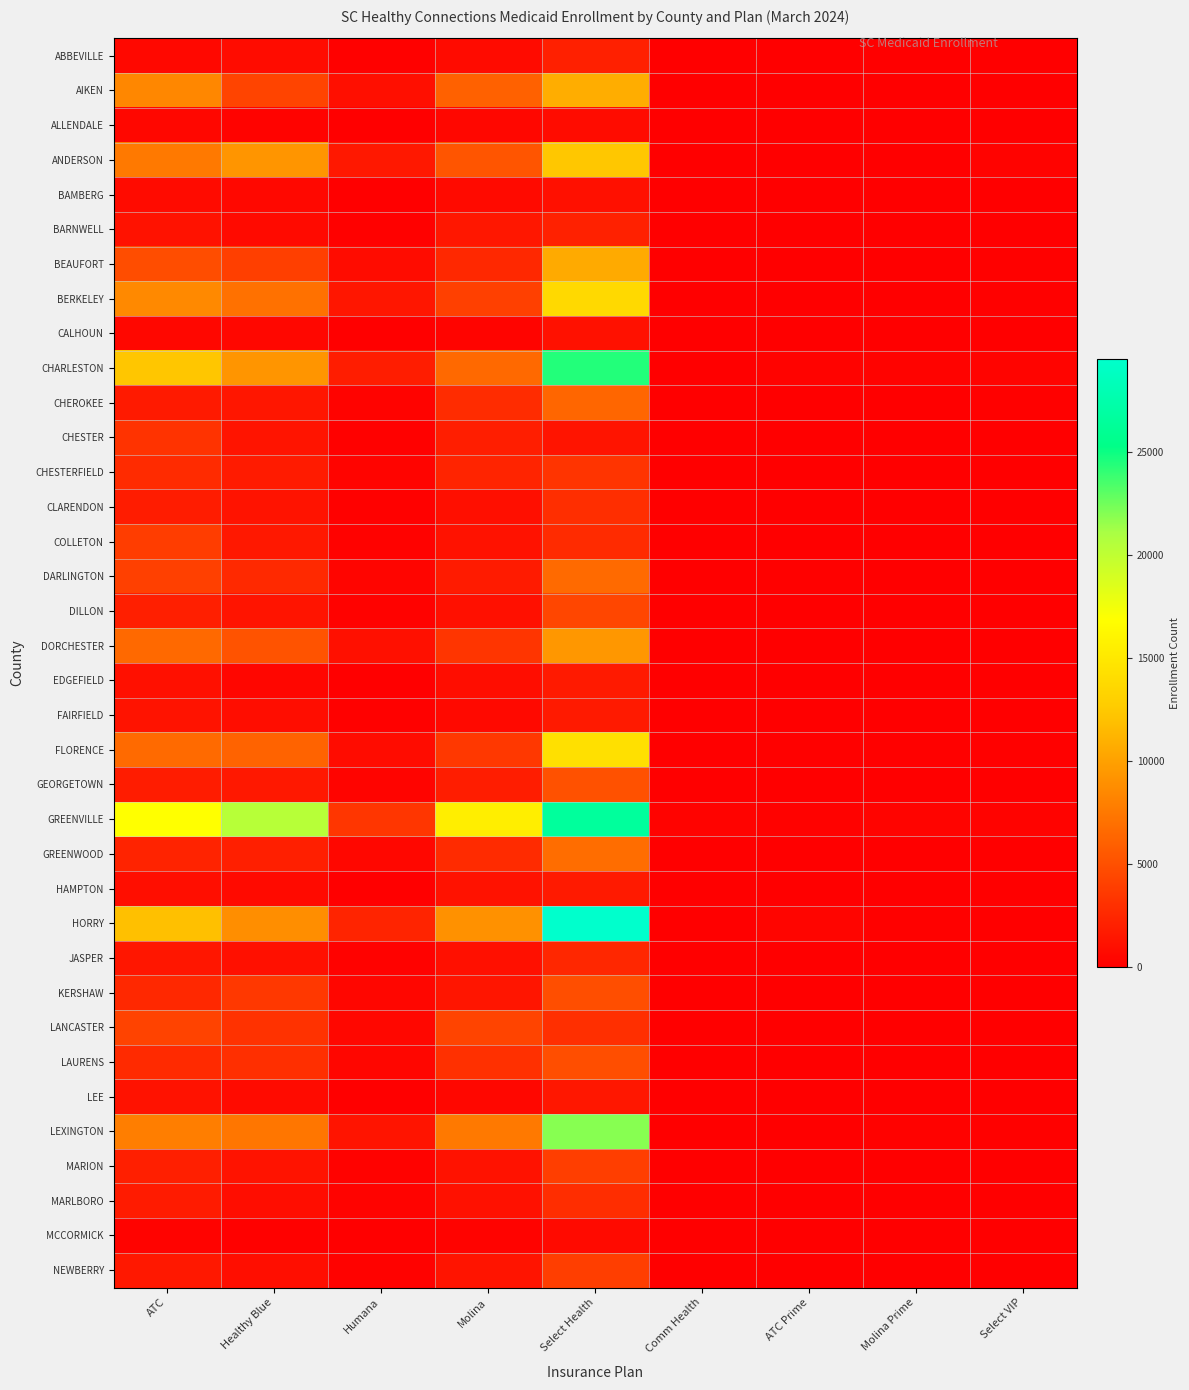

Reading right to left, extract all data points from this chart.

ABBEVILLE: Select VIP=29	Molina Prime=17	ATC Prime=9	Comm Health=1	Select Health=2046	Molina=708	Humana=131	Healthy Blue=791	ATC=550
AIKEN: Select VIP=114	Molina Prime=66	ATC Prime=12	Comm Health=16	Select Health=10745	Molina=6066	Humana=1016	Healthy Blue=4280	ATC=8385
ALLENDALE: Select VIP=12	Molina Prime=14	ATC Prime=5	Comm Health=0	Select Health=770	Molina=479	Humana=35	Healthy Blue=255	ATC=498
ANDERSON: Select VIP=248	Molina Prime=73	ATC Prime=61	Comm Health=74	Select Health=12348	Molina=5331	Humana=1543	Healthy Blue=9269	ATC=7529
BAMBERG: Select VIP=23	Molina Prime=21	ATC Prime=14	Comm Health=2	Select Health=1063	Molina=657	Humana=64	Healthy Blue=571	ATC=747
BARNWELL: Select VIP=21	Molina Prime=31	ATC Prime=18	Comm Health=1	Select Health=2095	Molina=1461	Humana=140	Healthy Blue=690	ATC=1194
BEAUFORT: Select VIP=117	Molina Prime=13	ATC Prime=65	Comm Health=12	Select Health=10597	Molina=2544	Humana=770	Healthy Blue=3964	ATC=4812
BERKELEY: Select VIP=122	Molina Prime=48	ATC Prime=101	Comm Health=12	Select Health=13759	Molina=4018	Humana=1402	Healthy Blue=7094	ATC=8588
CALHOUN: Select VIP=11	Molina Prime=18	ATC Prime=7	Comm Health=3	Select Health=1097	Molina=306	Humana=68	Healthy Blue=512	ATC=515
CHARLESTON: Select VIP=292	Molina Prime=282	ATC Prime=238	Comm Health=52	Select Health=24443	Molina=6566	Humana=1876	Healthy Blue=9249	ATC=12294
CHEROKEE: Select VIP=139	Molina Prime=31	ATC Prime=11	Comm Health=17	Select Health=6393	Molina=2815	Humana=258	Healthy Blue=1429	ATC=1616
CHESTER: Select VIP=26	Molina Prime=28	ATC Prime=20	Comm Health=1	Select Health=1324	Molina=1934	Humana=169	Healthy Blue=1300	ATC=3176
CHESTERFIELD: Select VIP=40	Molina Prime=43	ATC Prime=44	Comm Health=3	Select Health=3233	Molina=2277	Humana=300	Healthy Blue=1750	ATC=2750
CLARENDON: Select VIP=50	Molina Prime=30	ATC Prime=21	Comm Health=1	Select Health=2899	Molina=995	Humana=139	Healthy Blue=1218	ATC=1805
COLLETON: Select VIP=34	Molina Prime=57	ATC Prime=37	Comm Health=4	Select Health=2749	Molina=1177	Humana=217	Healthy Blue=1517	ATC=3852
DARLINGTON: Select VIP=0	Molina Prime=42	ATC Prime=142	Comm Health=8	Select Health=6601	Molina=1721	Humana=351	Healthy Blue=2597	ATC=4003
DILLON: Select VIP=39	Molina Prime=57	ATC Prime=47	Comm Health=0	Select Health=4424	Molina=1049	Humana=225	Healthy Blue=1290	ATC=1993
DORCHESTER: Select VIP=106	Molina Prime=33	ATC Prime=21	Comm Health=23	Select Health=9428	Molina=3329	Humana=1050	Healthy Blue=5209	ATC=6559
EDGEFIELD: Select VIP=20	Molina Prime=23	ATC Prime=15	Comm Health=2	Select Health=1643	Molina=884	Humana=110	Healthy Blue=440	ATC=1082
FAIRFIELD: Select VIP=31	Molina Prime=24	ATC Prime=21	Comm Health=4	Select Health=1657	Molina=611	Humana=122	Healthy Blue=876	ATC=1266
FLORENCE: Select VIP=167	Molina Prime=172	ATC Prime=119	Comm Health=2	Select Health=14366	Molina=3556	Humana=787	Healthy Blue=6186	ATC=6594
GEORGETOWN: Select VIP=87	Molina Prime=37	ATC Prime=58	Comm Health=5	Select Health=5130	Molina=1891	Humana=307	Healthy Blue=1508	ATC=1831
GREENVILLE: Select VIP=275	Molina Prime=345	ATC Prime=211	Comm Health=249	Select Health=26583	Molina=15496	Humana=3405	Healthy Blue=20396	ATC=16847
GREENWOOD: Select VIP=93	Molina Prime=30	ATC Prime=25	Comm Health=4	Select Health=6825	Molina=2765	Humana=475	Healthy Blue=2011	ATC=2232
HAMPTON: Select VIP=28	Molina Prime=25	ATC Prime=17	Comm Health=3	Select Health=1646	Molina=1156	Humana=106	Healthy Blue=676	ATC=953
HORRY: Select VIP=0	Molina Prime=143	ATC Prime=357	Comm Health=20	Select Health=29534	Molina=9015	Humana=2250	Healthy Blue=8855	ATC=11948
JASPER: Select VIP=30	Molina Prime=16	ATC Prime=15	Comm Health=5	Select Health=2460	Molina=1058	Humana=215	Healthy Blue=1056	ATC=1442
KERSHAW: Select VIP=75	Molina Prime=64	ATC Prime=24	Comm Health=9	Select Health=4851	Molina=1328	Humana=414	Healthy Blue=3544	ATC=2493
LANCASTER: Select VIP=0	Molina Prime=87	ATC Prime=32	Comm Health=2	Select Health=2992	Molina=4233	Humana=469	Healthy Blue=3156	ATC=4191
LAURENS: Select VIP=60	Molina Prime=47	ATC Prime=37	Comm Health=20	Select Health=4853	Molina=3034	Humana=438	Healthy Blue=2973	ATC=2667
LEE: Select VIP=31	Molina Prime=30	ATC Prime=16	Comm Health=1	Select Health=1490	Molina=507	Humana=113	Healthy Blue=739	ATC=1157
LEXINGTON: Select VIP=119	Molina Prime=193	ATC Prime=76	Comm Health=68	Select Health=21945	Molina=7500	Humana=1298	Healthy Blue=7326	ATC=7875
MARION: Select VIP=45	Molina Prime=53	ATC Prime=40	Comm Health=1	Select Health=3922	Molina=1158	Humana=179	Healthy Blue=1224	ATC=1980
MARLBORO: Select VIP=37	Molina Prime=37	ATC Prime=22	Comm Health=5	Select Health=2839	Molina=1115	Humana=247	Healthy Blue=879	ATC=1694
MCCORMICK: Select VIP=9	Molina Prime=13	ATC Prime=5	Comm Health=0	Select Health=653	Molina=247	Humana=39	Healthy Blue=150	ATC=242
NEWBERRY: Select VIP=39	Molina Prime=40	ATC Prime=20	Comm Health=9	Select Health=3868	Molina=1296	Humana=208	Healthy Blue=942	ATC=1537